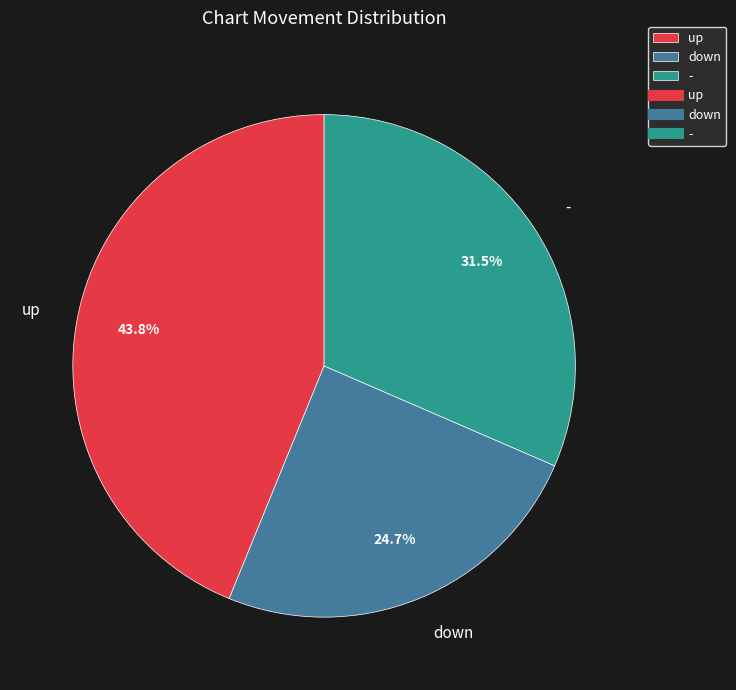

Which slice is the smallest?

down